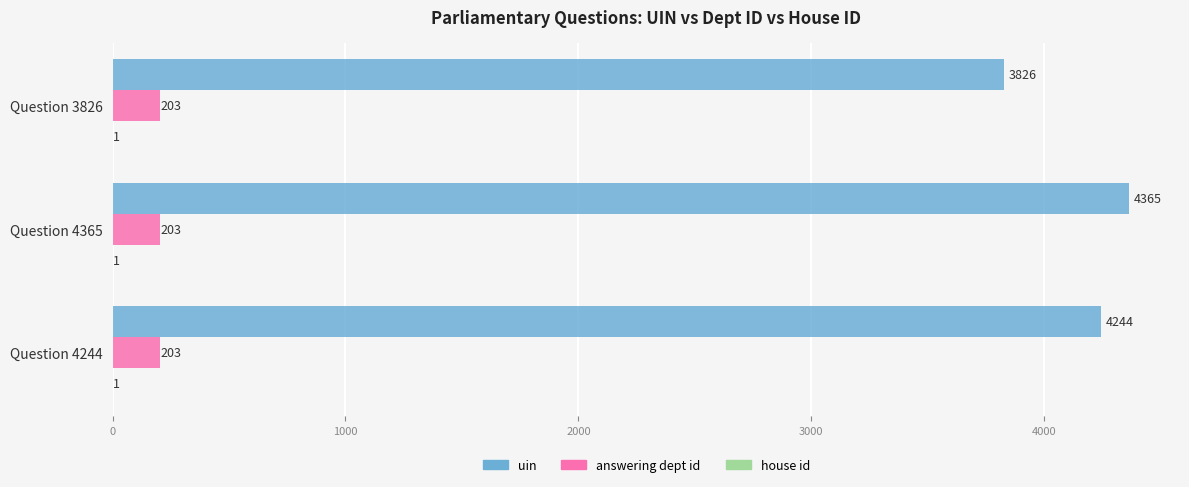

Between Question 4244 and Question 4365, which series saw the biggest shift?

uin